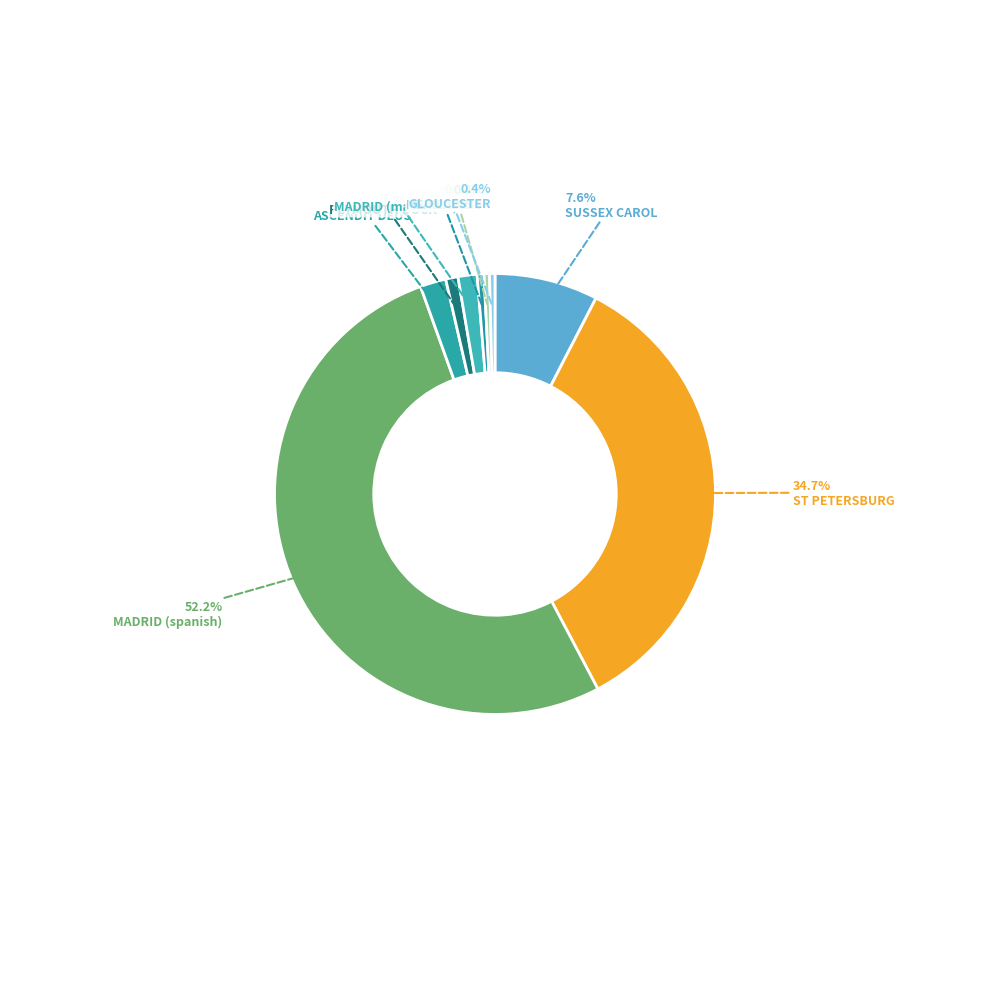

To the nearest percent, what is the combined percentage of MADRID (matthews) and ST PETERSBURG?

36%